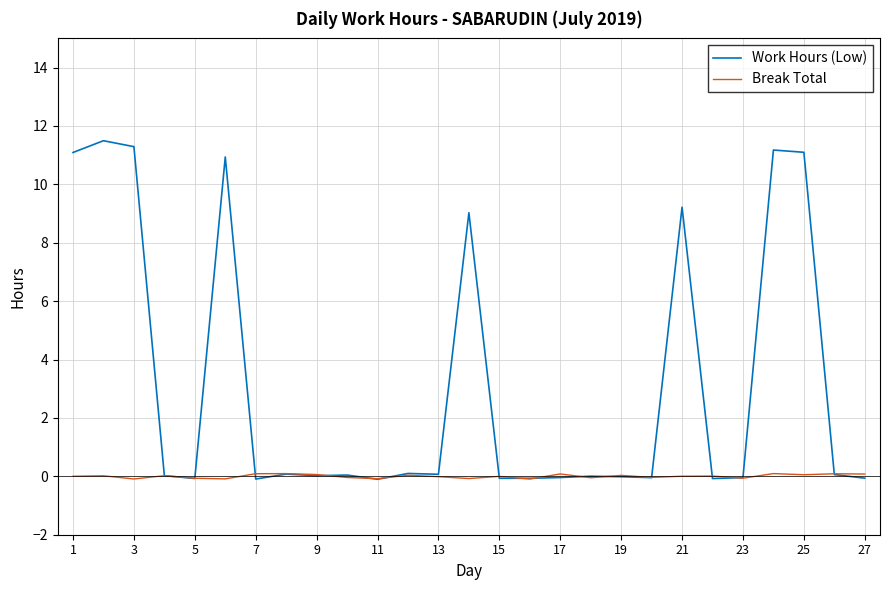

List the series in order of their peak value, highest first.

Work Hours (Low), Break Total